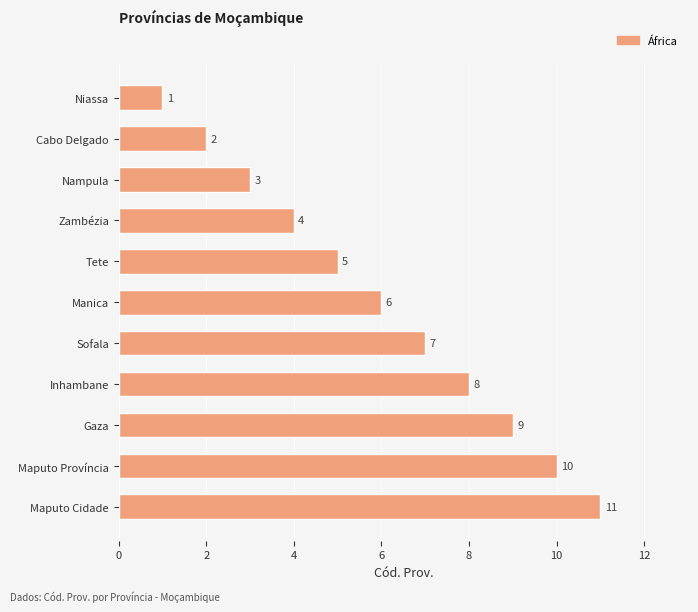

Is it true that the value at Cabo Delgado is 0?

False